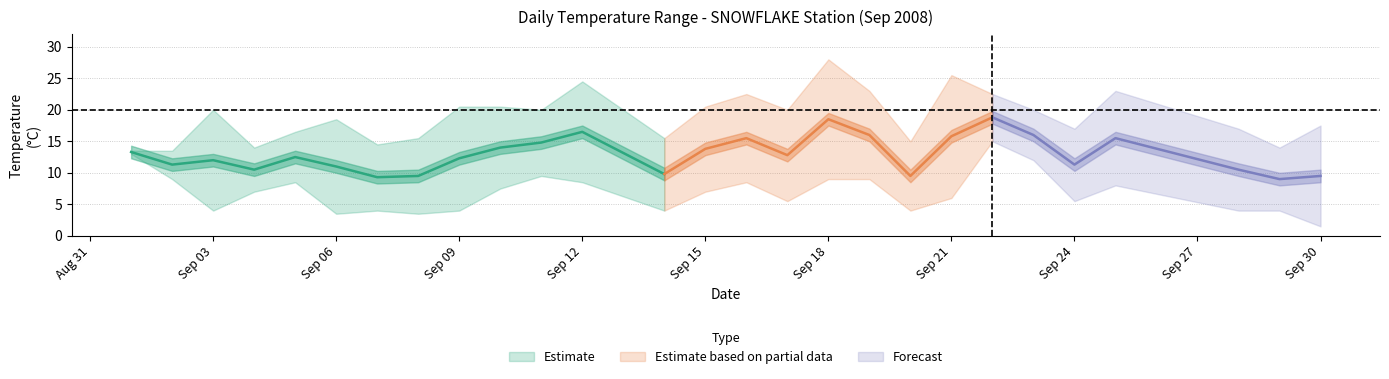

How many lines are shown in the chart?

3